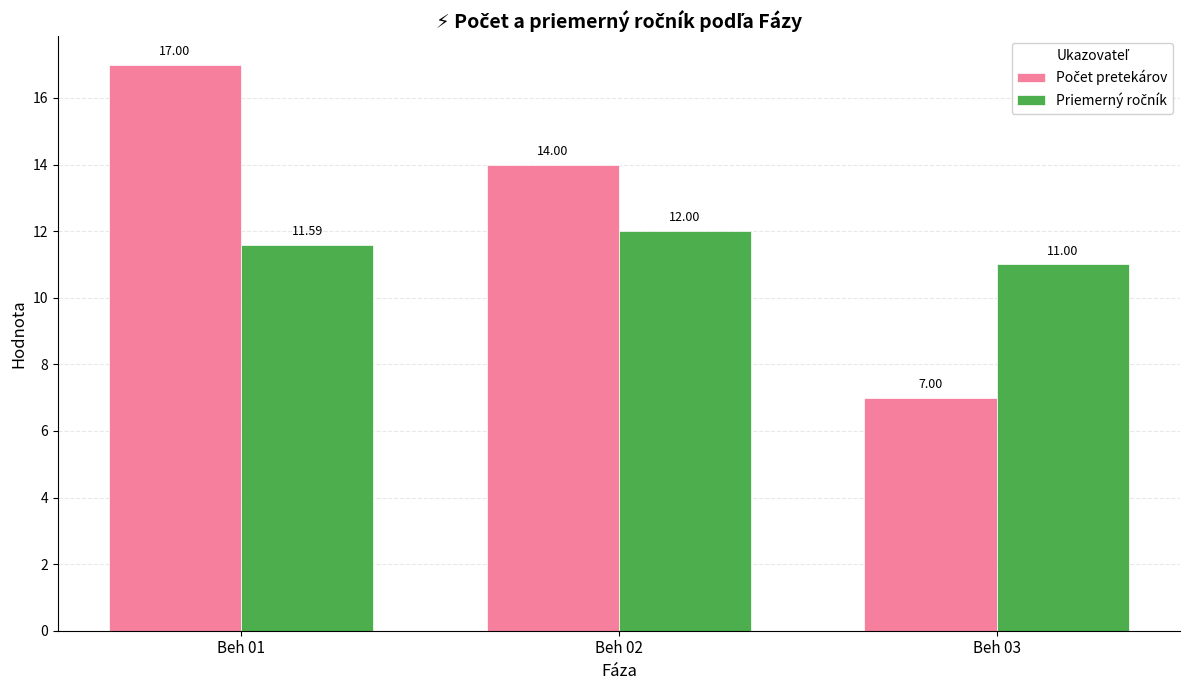

What is the total value across all series at Beh 01?

28.6